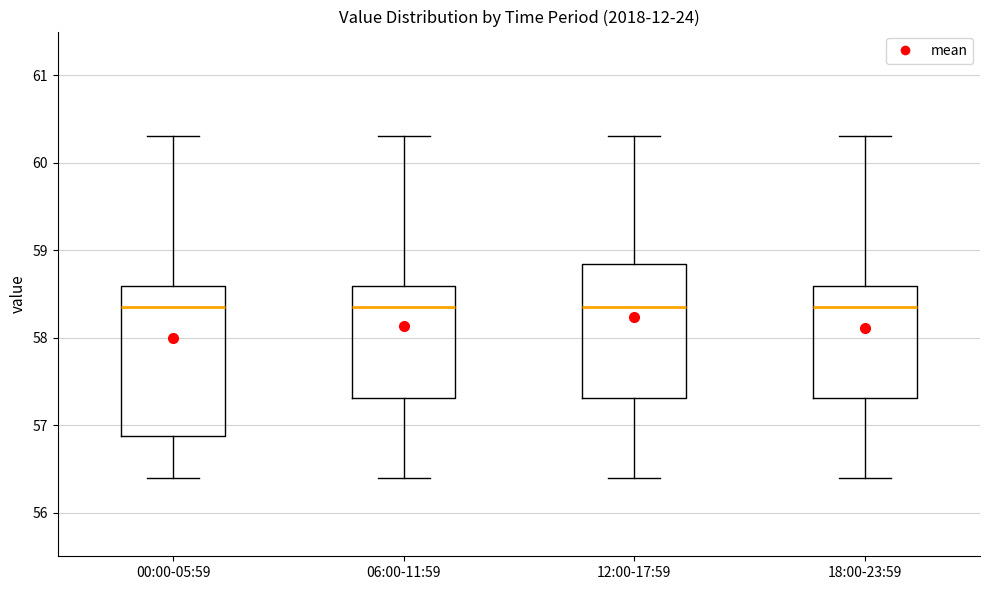

Reading left to right, read every box against the y-axis: the position of its median line, the range the box covers, and the ends of its whiskers. The values are not printed on the chart, so give them approximately, as read against the axis.

00:00-05:59: median 58.4, box 56.9 to 58.6, whiskers 56.4 to 60.3
06:00-11:59: median 58.4, box 57.3 to 58.6, whiskers 56.4 to 60.3
12:00-17:59: median 58.4, box 57.3 to 58.8, whiskers 56.4 to 60.3
18:00-23:59: median 58.4, box 57.3 to 58.6, whiskers 56.4 to 60.3